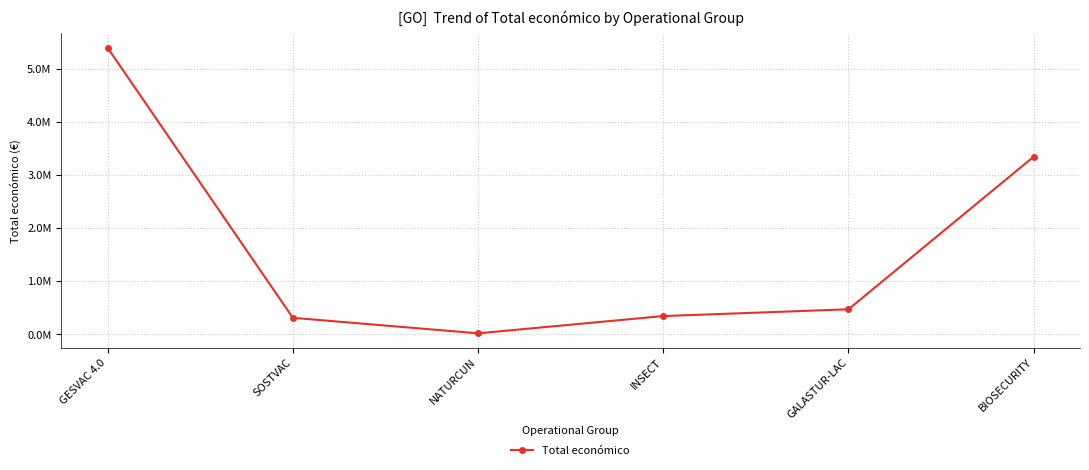

Does the chart have visible grid lines?

Yes